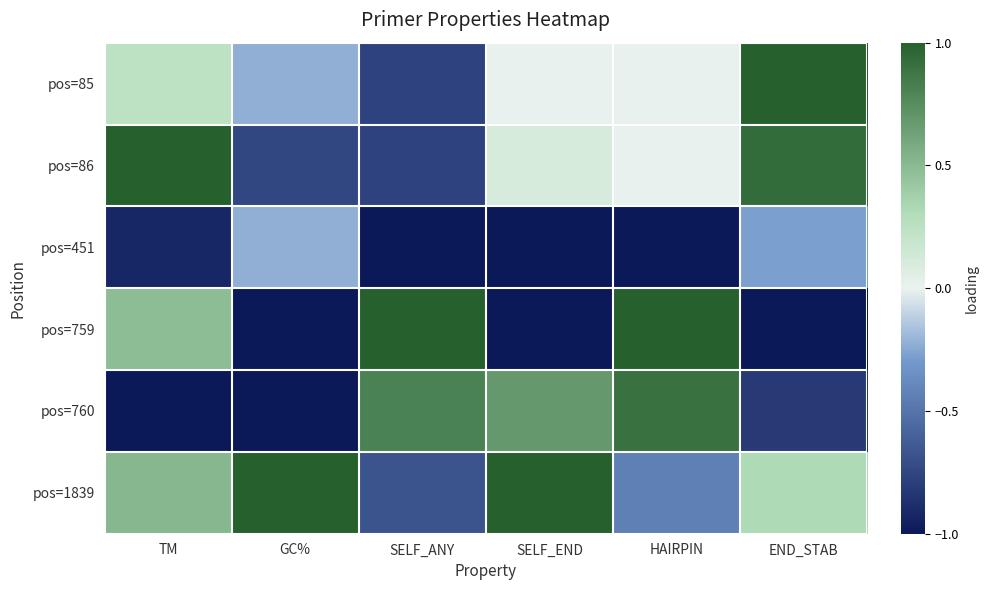

Reading left to right, transcribe all the data shown in this chart.

pos=85: TM=0.2	GC%=-0.2	SELF_ANY=-0.8	SELF_END=0.0	HAIRPIN=0.0	END_STAB=1.0
pos=86: TM=1.0	GC%=-0.8	SELF_ANY=-0.8	SELF_END=0.1	HAIRPIN=0.0	END_STAB=0.9
pos=451: TM=-0.9	GC%=-0.2	SELF_ANY=-1.0	SELF_END=-1.0	HAIRPIN=-1.0	END_STAB=-0.3
pos=759: TM=0.5	GC%=-1.0	SELF_ANY=1.0	SELF_END=-1.0	HAIRPIN=1.0	END_STAB=-1.0
pos=760: TM=-1.0	GC%=-1.0	SELF_ANY=0.8	SELF_END=0.7	HAIRPIN=0.9	END_STAB=-0.8
pos=1839: TM=0.5	GC%=1.0	SELF_ANY=-0.7	SELF_END=1.0	HAIRPIN=-0.4	END_STAB=0.3